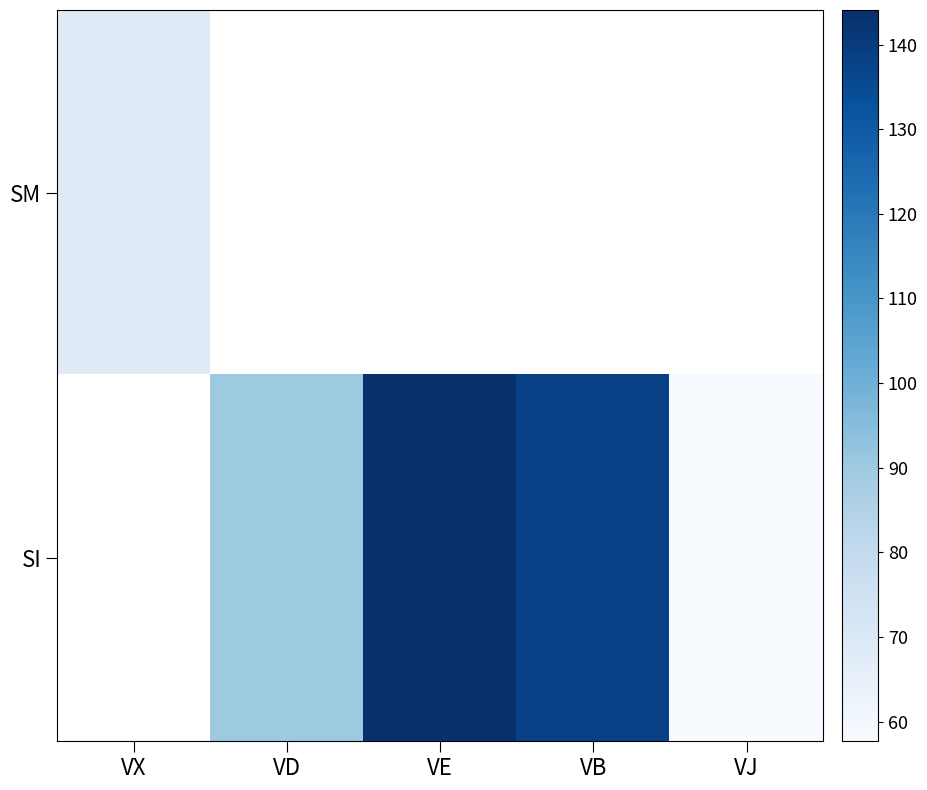

Rank the categories by SM value from lowest to highest.

VX, VD, VE, VB, VJ